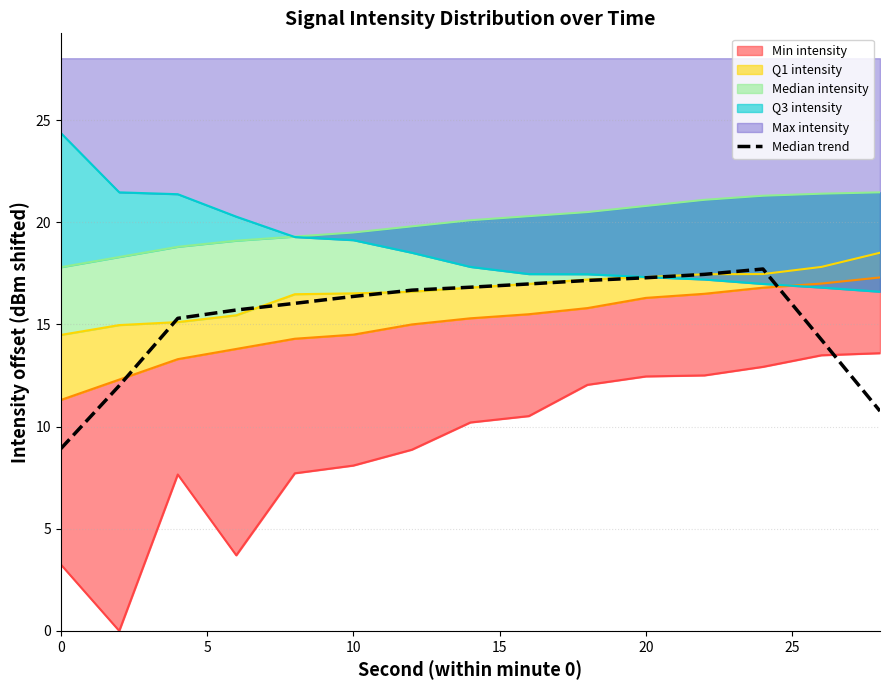

True or false: there are more than 1 points higher than both neighbors.

False